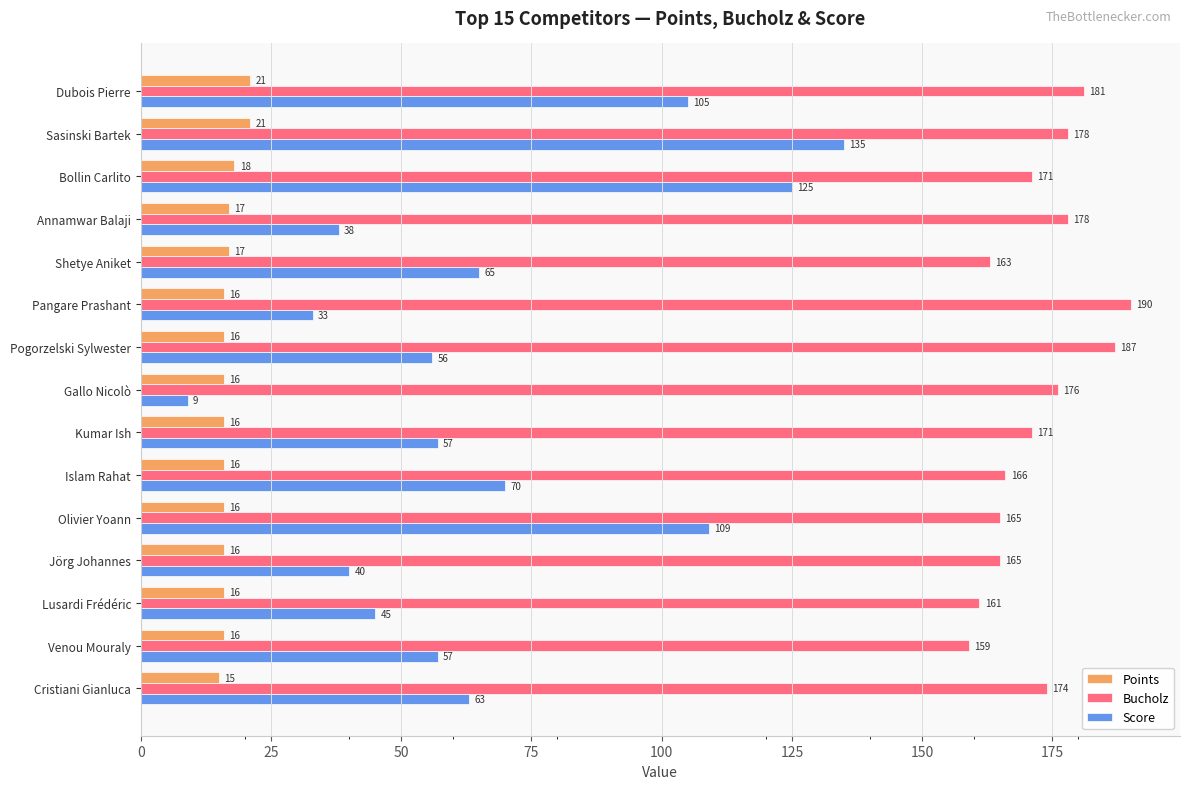

How many series are shown in this chart?

3